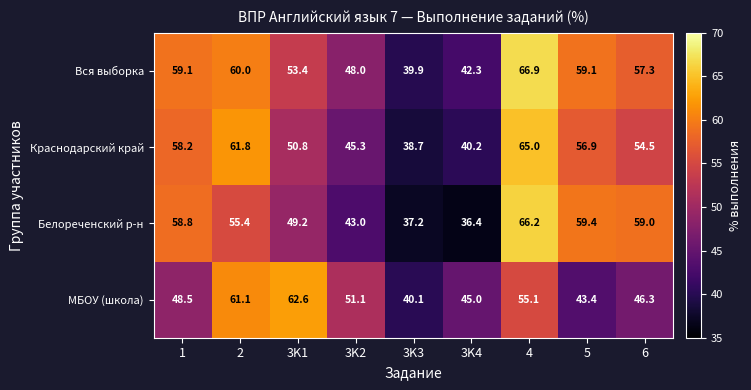

List the series in order of their peak value, lowest first.

МБОУ (школа), Краснодарский край, Белореченский р-н, Вся выборка